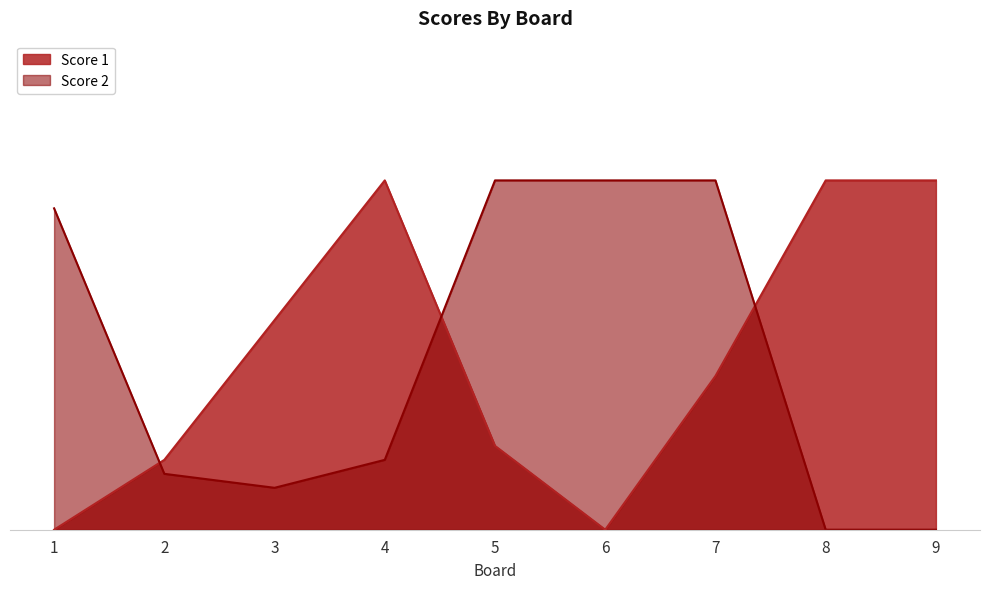

Which series has the largest total across all categories?

Score 1